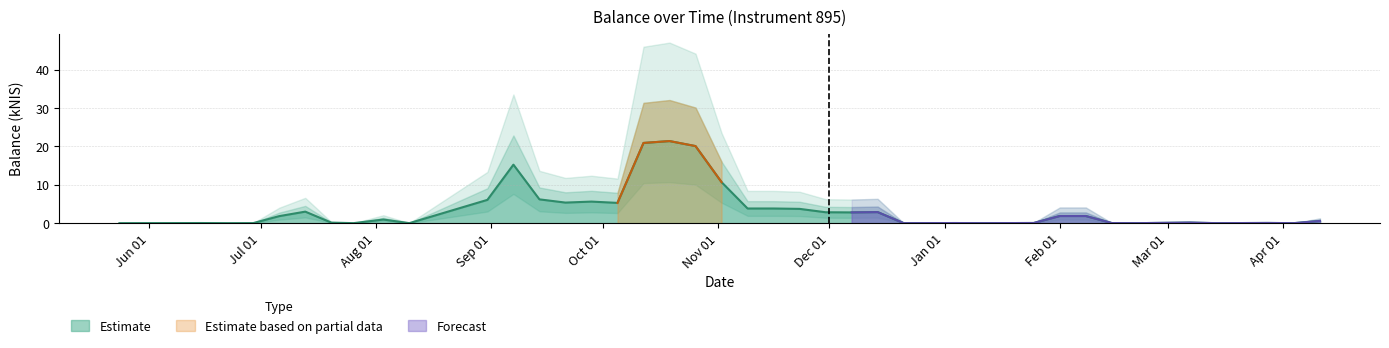

Reading right to left, list all the values displayed in this chart.

0.6	0.0	0.1	0.0	0.1	0.0	0.0	1.9	1.9	0.0	0.0	0.0	0.0	2.9	2.8	2.8	3.7	3.8	3.8	10.7	20.1	21.4	20.9	5.3	5.6	5.4	6.2	15.2	6.1	0.0	0.9	0.0	0.1	3.0	1.8	0.0	0.0	0.0	0.0	0.0